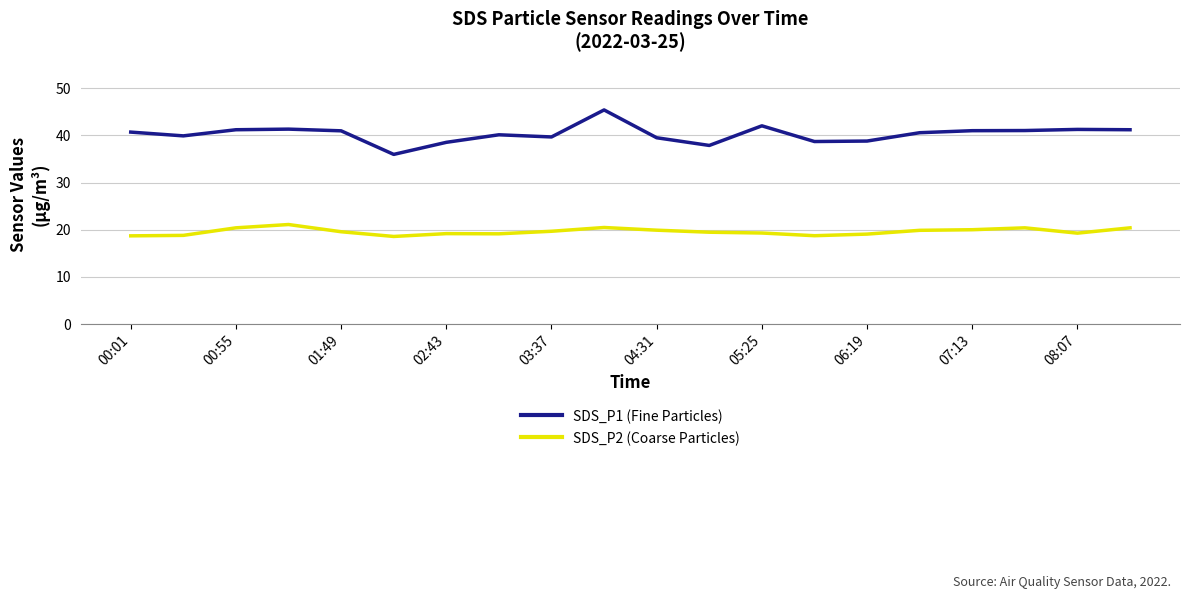

List the series in order of their overall mean, highest first.

SDS_P1 (Fine Particles), SDS_P2 (Coarse Particles)